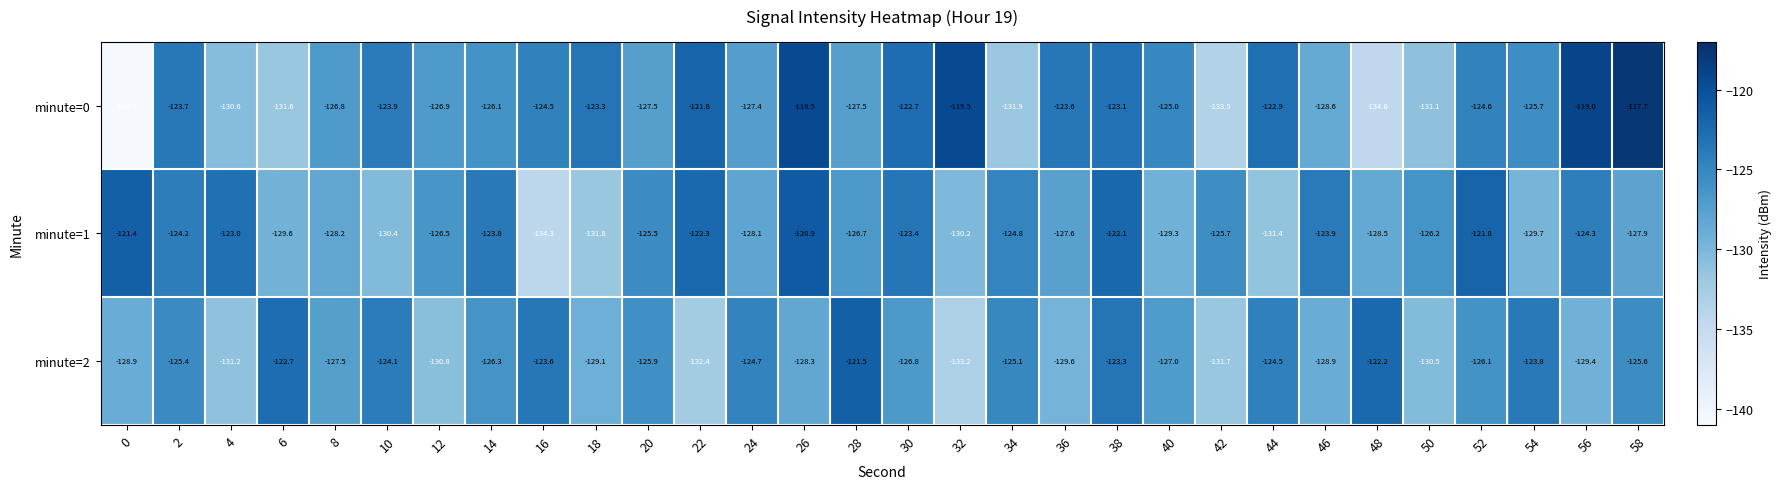

Which series has the largest range (max minus min)?

minute=0